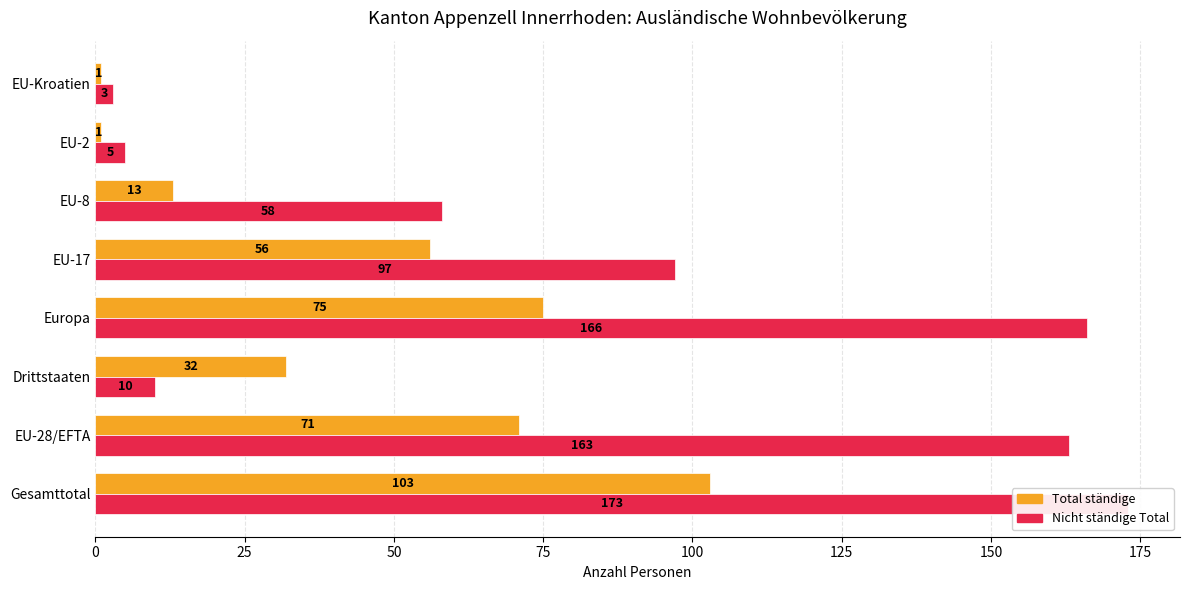

List the series in order of their peak value, highest first.

Nicht ständige Total, Total ständige